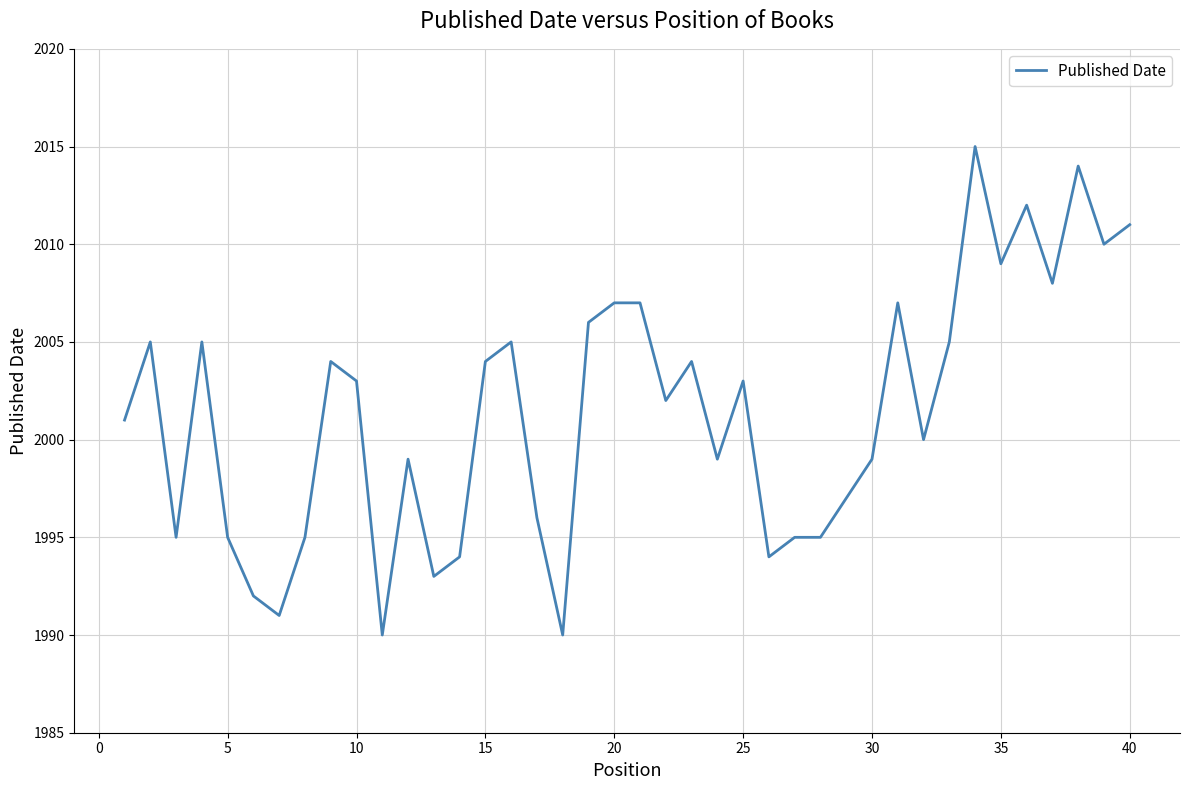

What is the smallest value displayed?

1990